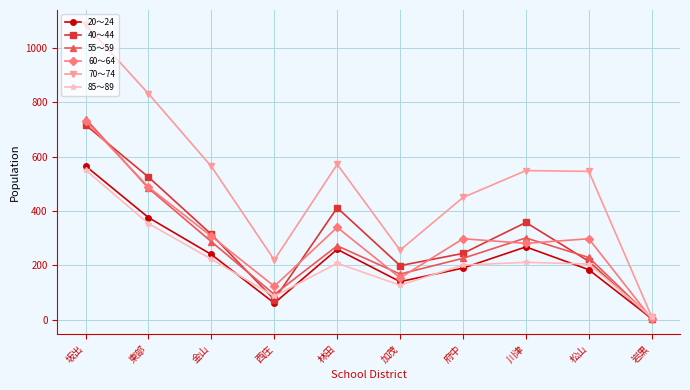

Does the chart display data point markers on the line(s)?

Yes